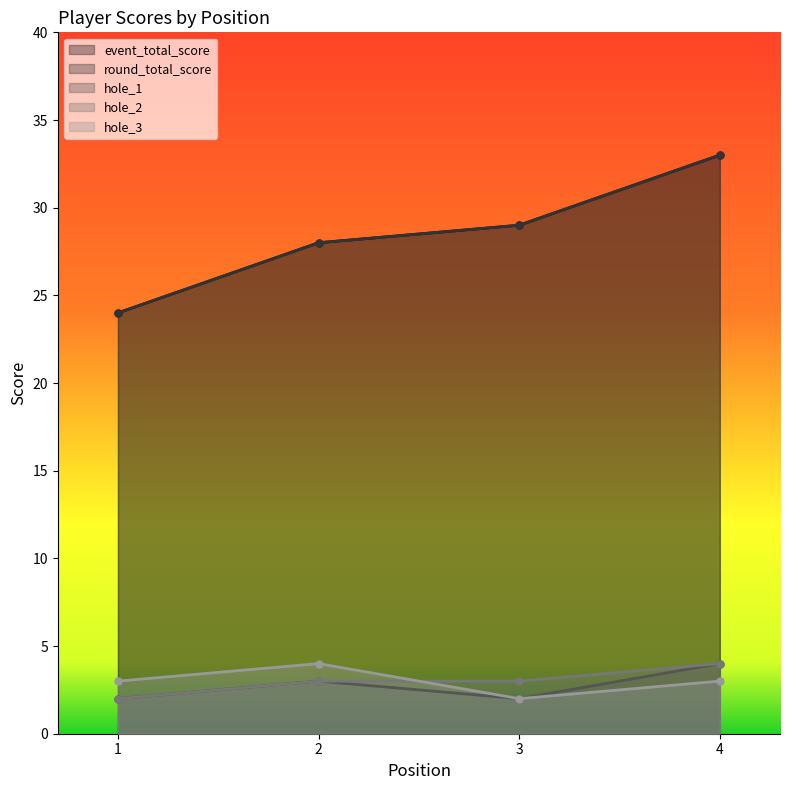

How many data points does each series have?

4